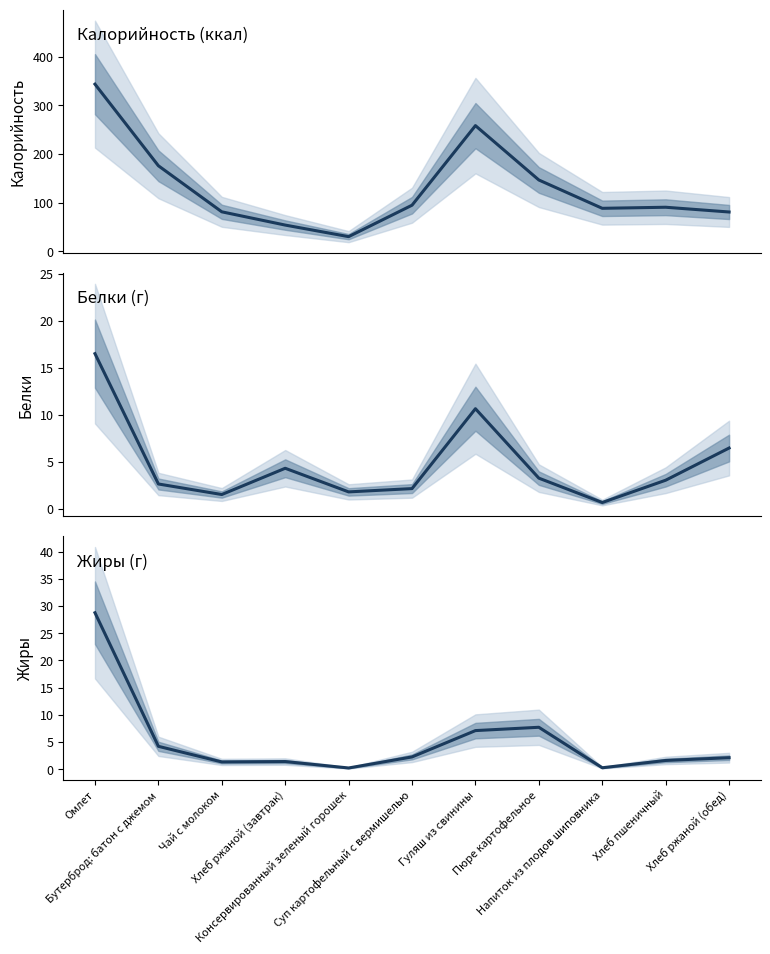

How many values in the Калорийность series are below 90?

5